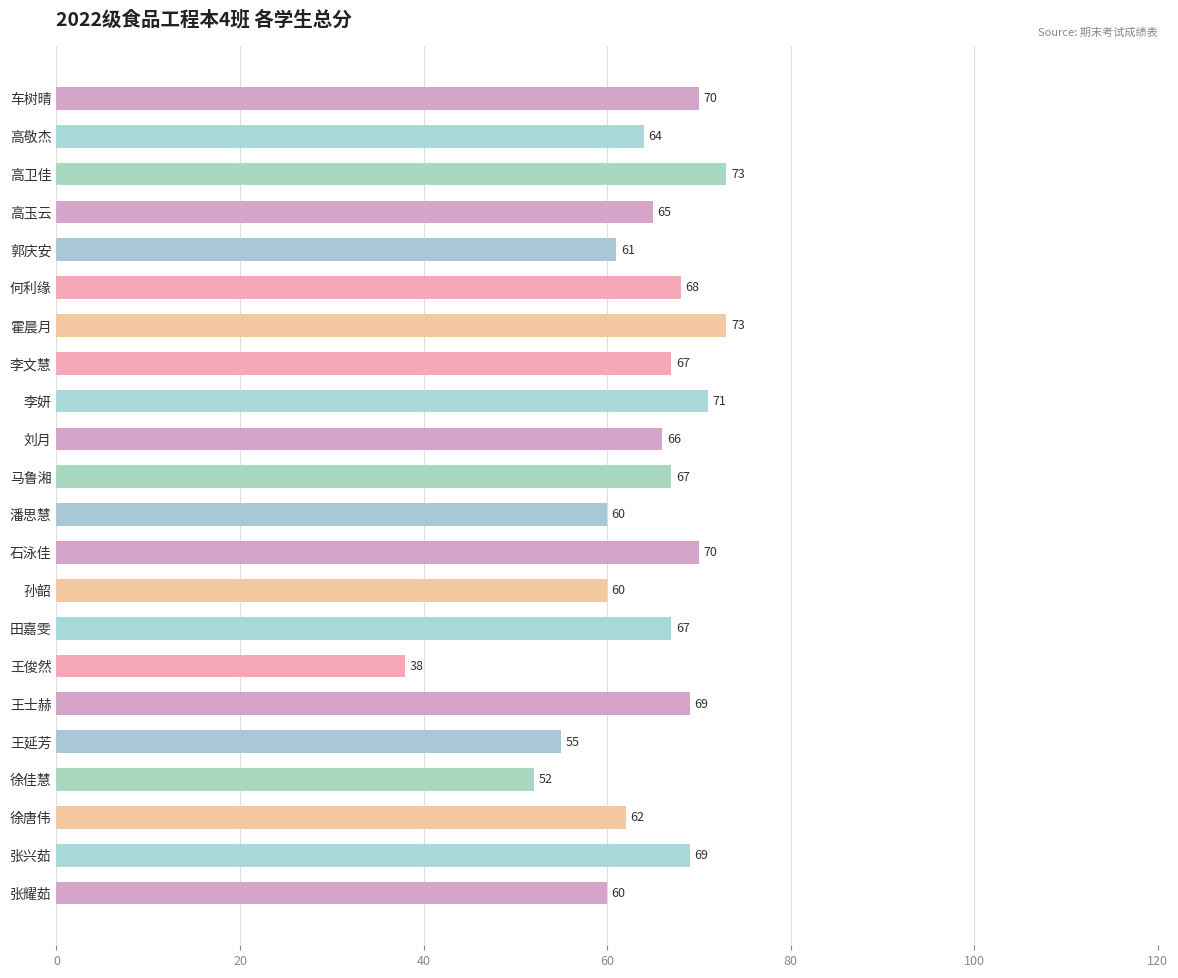

True or false: the data shows 35 at 李妍.

False